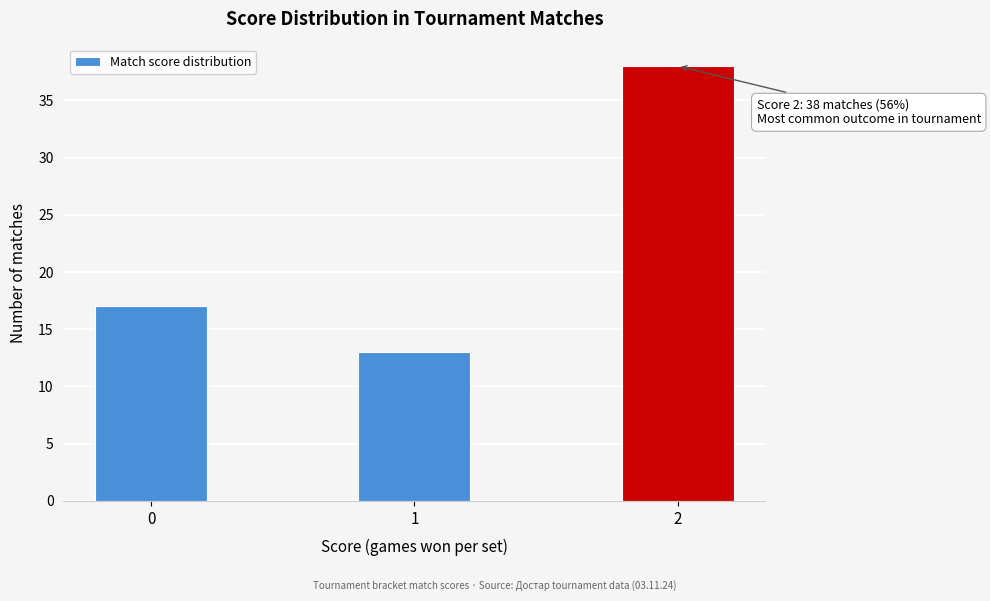

Over which range of the x-axis is the bar tallest?

1.75 to 2.25